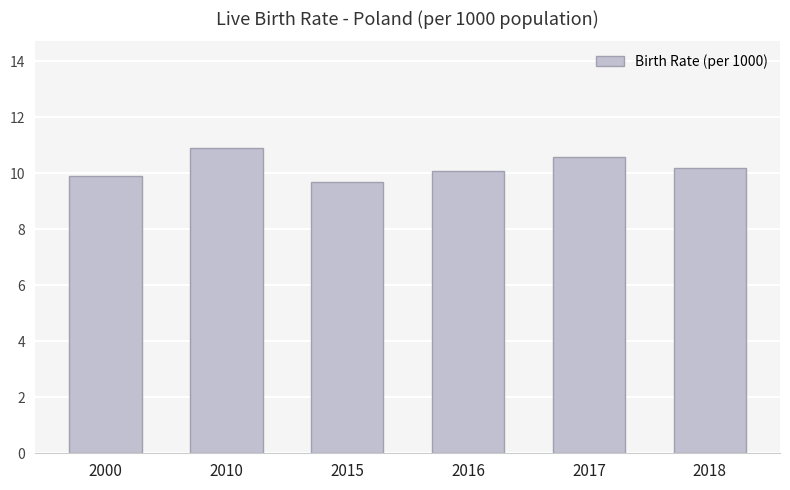

What is the greatest value displayed?

10.9